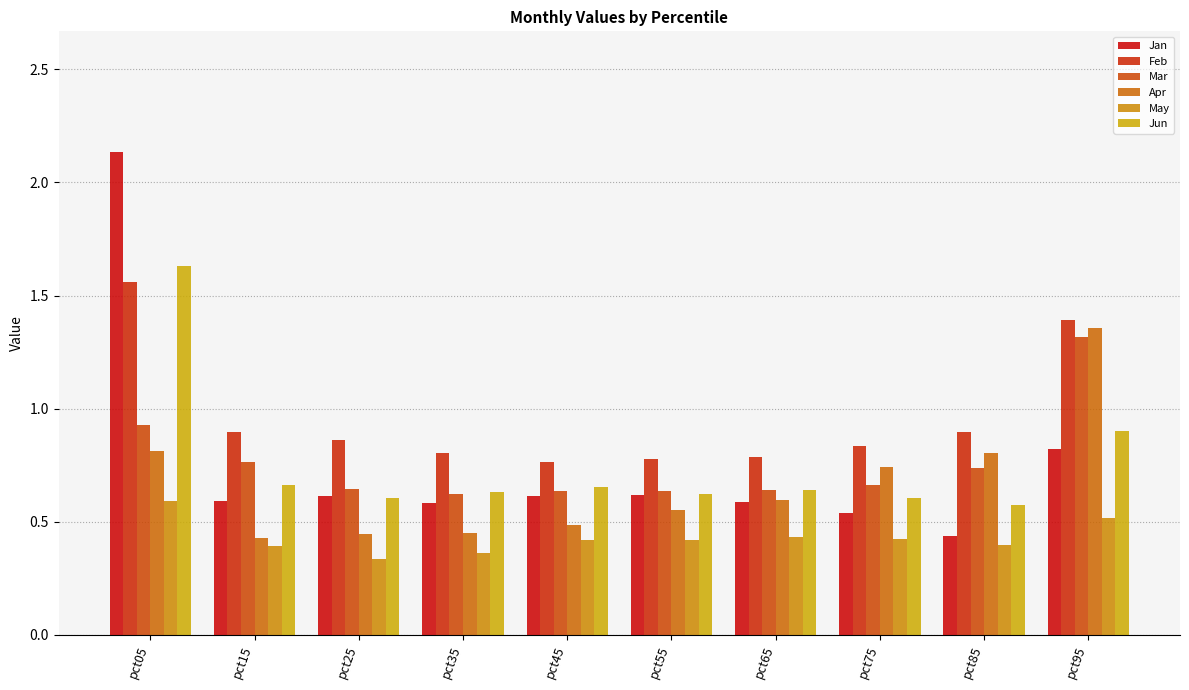

Reading left to right, list all the values displayed in this chart.

Jan: 2.1	0.6	0.6	0.6	0.6	0.6	0.6	0.5	0.4	0.8
Feb: 1.6	0.9	0.9	0.8	0.8	0.8	0.8	0.8	0.9	1.4
Mar: 0.9	0.8	0.6	0.6	0.6	0.6	0.6	0.7	0.7	1.3
Apr: 0.8	0.4	0.4	0.5	0.5	0.6	0.6	0.7	0.8	1.4
May: 0.6	0.4	0.3	0.4	0.4	0.4	0.4	0.4	0.4	0.5
Jun: 1.6	0.7	0.6	0.6	0.7	0.6	0.6	0.6	0.6	0.9